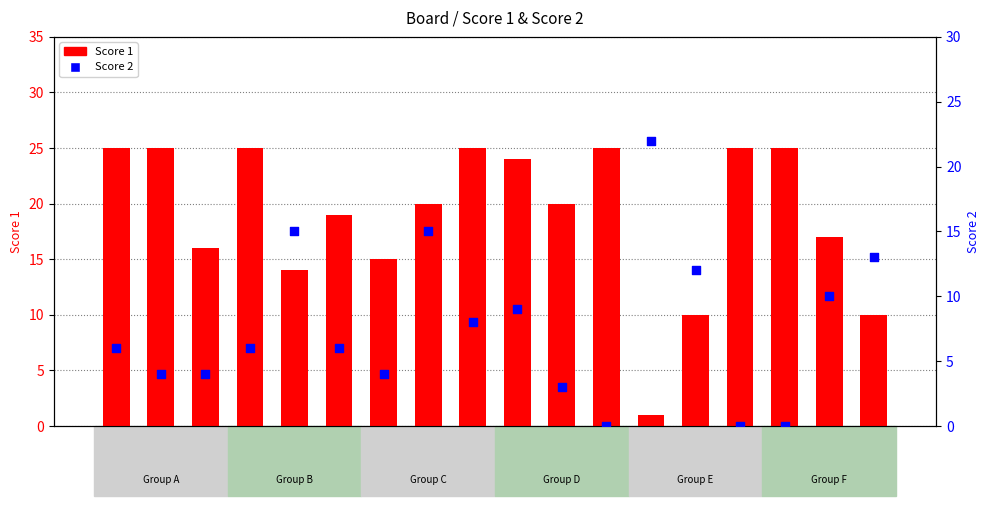

What is the total value across all series at Board
15?

25